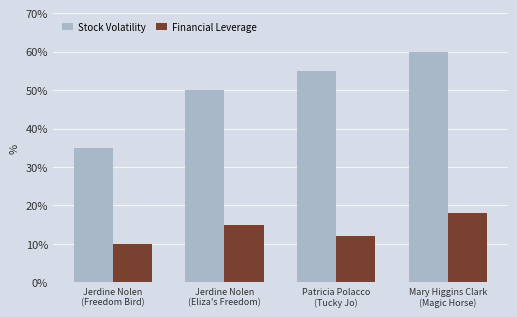

Reading left to right, transcribe all the data shown in this chart.

Stock Volatility: 35	50	55	60
Financial Leverage: 10	15	12	18